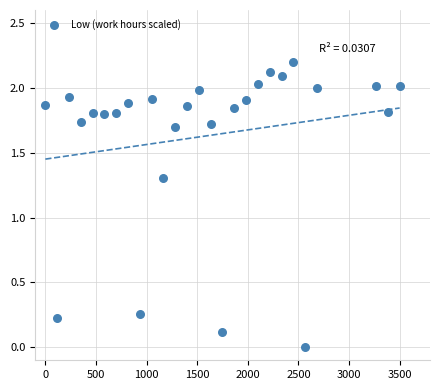

What Y value in the scatter plot is closest to 1?

1.3